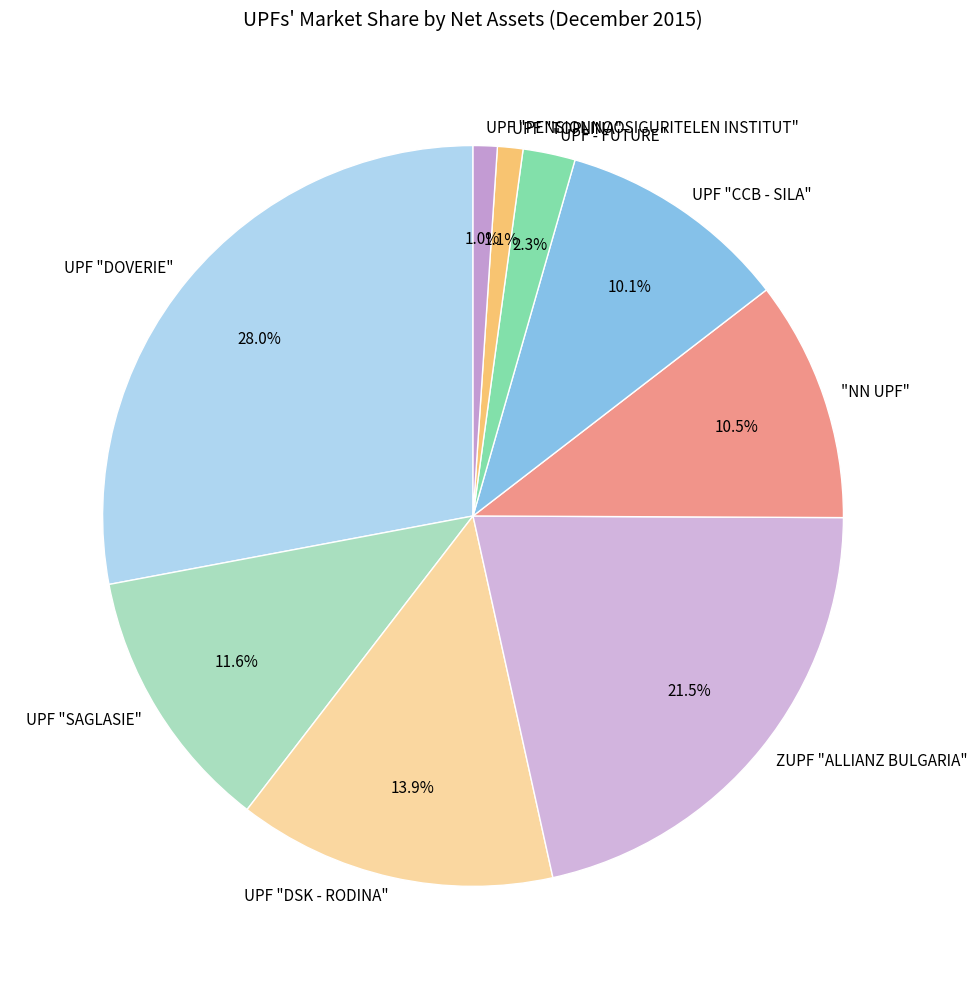

Does UPF "TOPLINA" account for over 50% of the chart?

No